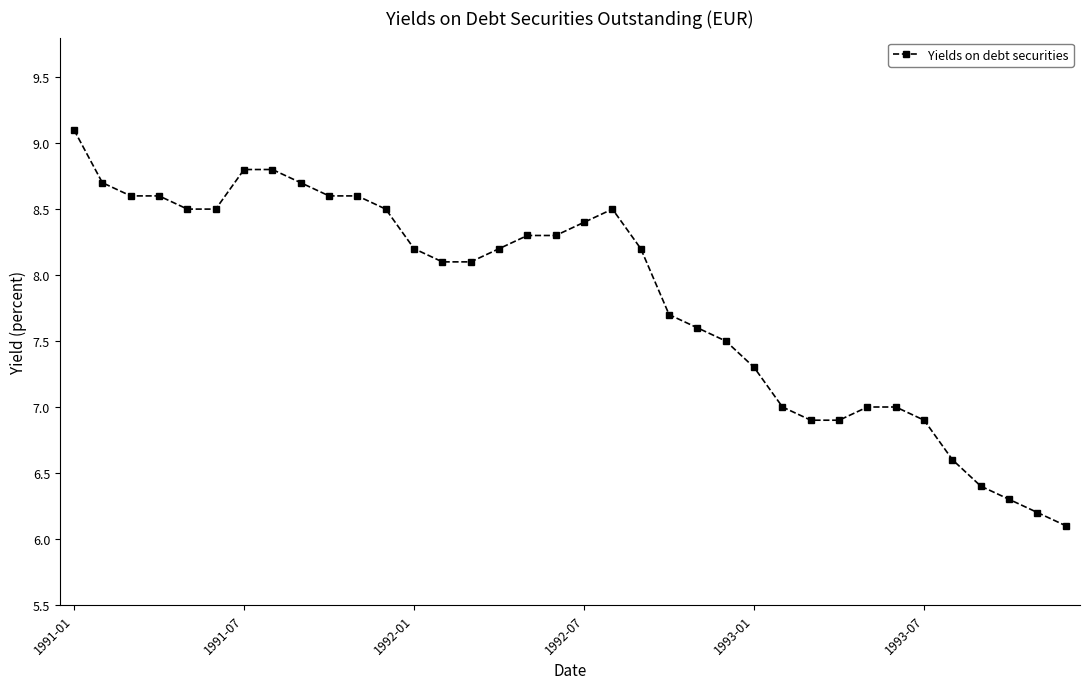

What is the minimum value shown in the chart?

6.1